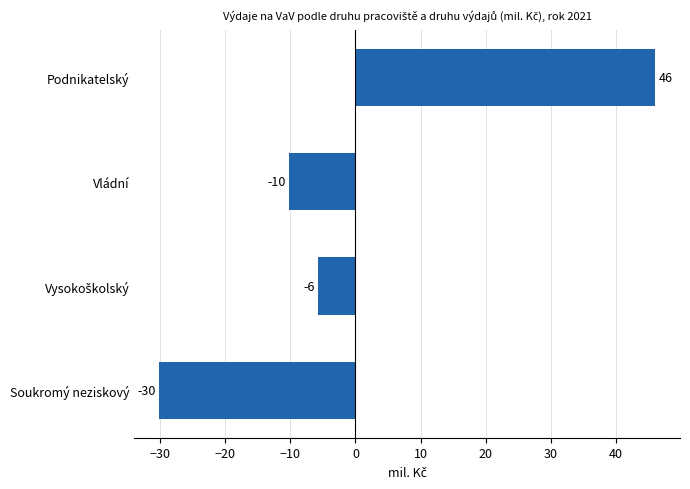

Are the bars horizontal?

Yes